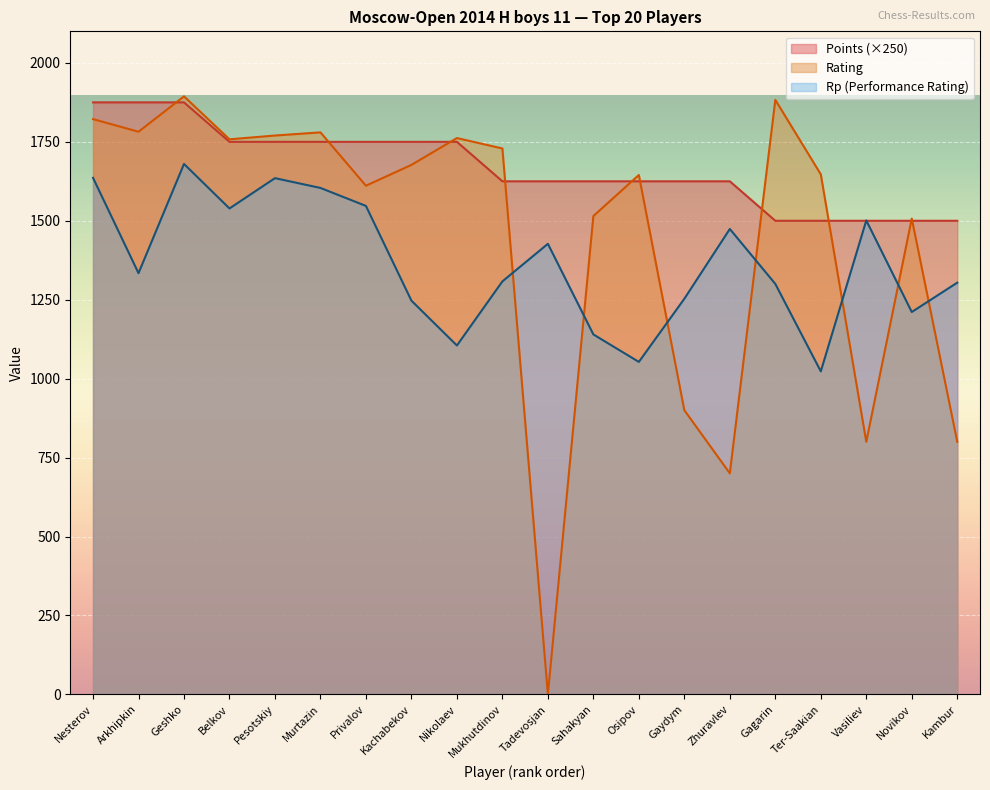

What is the sum of all Points values?

33375